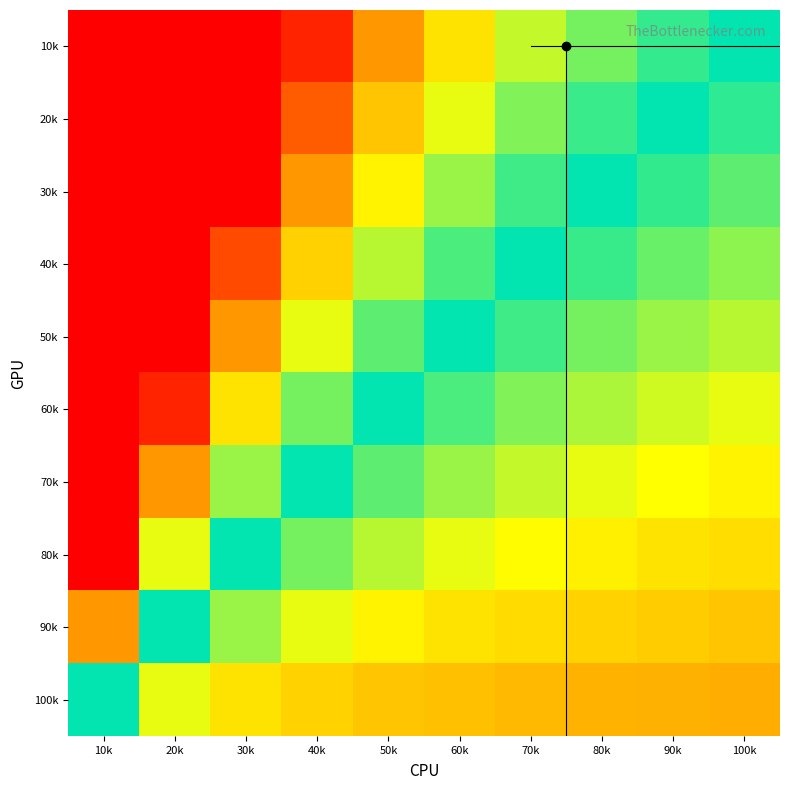

Reading left to right, extract all data points from this chart.

10k: 10k=100.0	20k=100.0	30k=100.0	40k=95.0	50k=80.0	60k=70.0	70k=62.9	80k=57.5	90k=53.3	100k=50.0
20k: 10k=100.0	20k=100.0	30k=100.0	40k=87.5	50k=74.0	60k=65.0	70k=58.6	80k=53.8	90k=50.0	100k=47.0
30k: 10k=100.0	20k=100.0	30k=100.0	40k=80.0	50k=68.0	60k=60.0	70k=54.3	80k=50.0	90k=46.7	100k=44.0
40k: 10k=100.0	20k=100.0	30k=90.0	40k=72.5	50k=62.0	60k=55.0	70k=50.0	80k=46.2	90k=43.3	100k=41.0
50k: 10k=100.0	20k=100.0	30k=80.0	40k=65.0	50k=56.0	60k=50.0	70k=45.7	80k=42.5	90k=40.0	100k=38.0
60k: 10k=100.0	20k=95.0	30k=70.0	40k=57.5	50k=50.0	60k=45.0	70k=41.4	80k=38.8	90k=36.7	100k=35.0
70k: 10k=100.0	20k=80.0	30k=60.0	40k=50.0	50k=44.0	60k=40.0	70k=37.1	80k=35.0	90k=33.3	100k=32.0
80k: 10k=100.0	20k=65.0	30k=50.0	40k=42.5	50k=38.0	60k=35.0	70k=32.9	80k=31.2	90k=30.0	100k=29.0
90k: 10k=80.0	20k=50.0	30k=40.0	40k=35.0	50k=32.0	60k=30.0	70k=28.6	80k=27.5	90k=26.7	100k=26.0
100k: 10k=50.0	20k=35.0	30k=30.0	40k=27.5	50k=26.0	60k=25.0	70k=24.3	80k=23.8	90k=23.3	100k=23.0